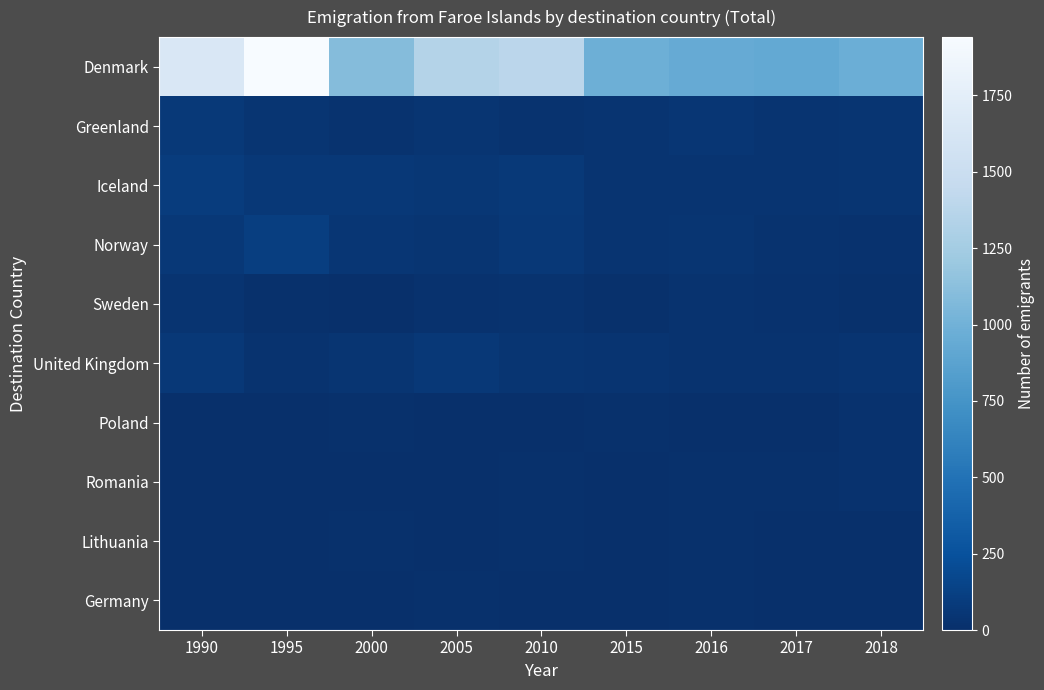

Rank the series at 2015 from lowest to highest value.

Germany, Lithuania, Romania, Sweden, Poland, Greenland, Norway, Iceland, United Kingdom, Denmark